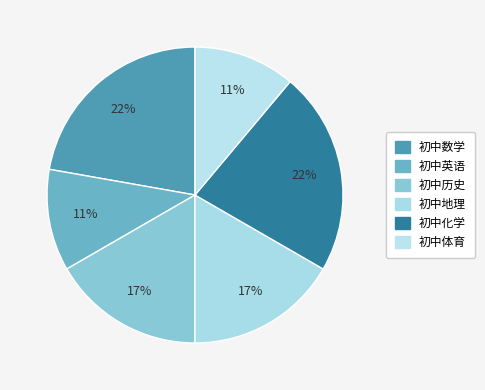

Count the number of slices in the pie.

6